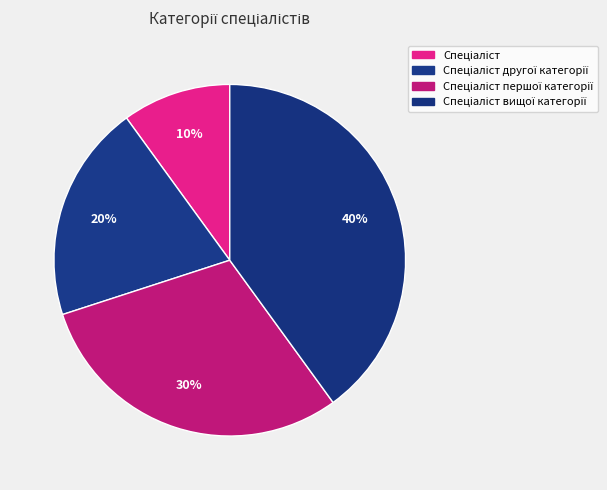

Count the number of slices in the pie.

4